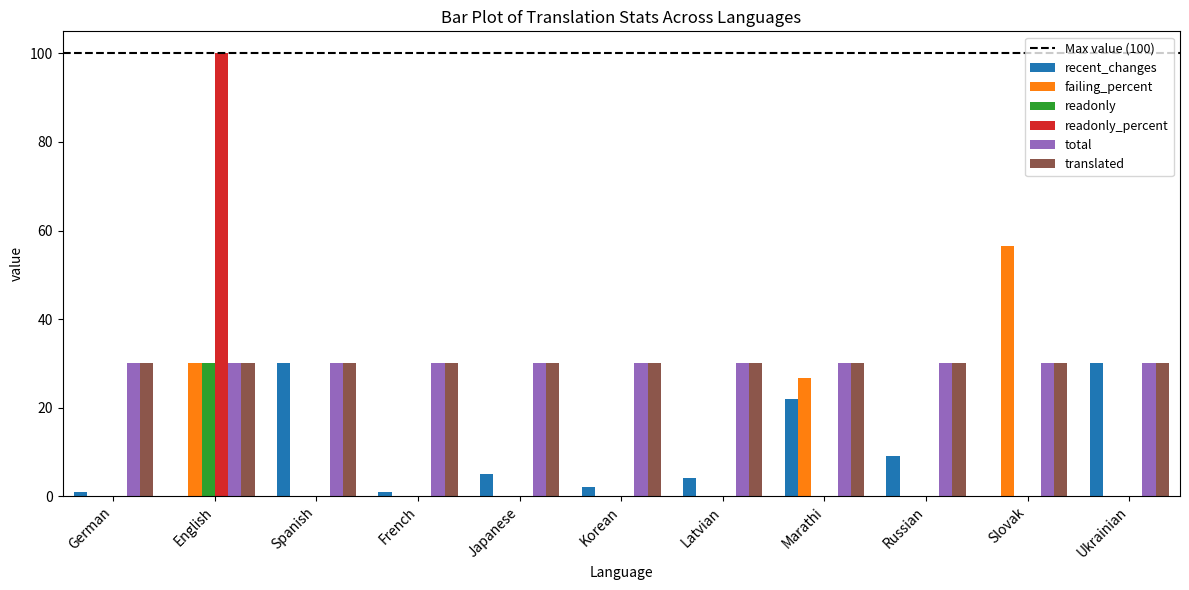

What is the total value across all series at Japanese?

65.0